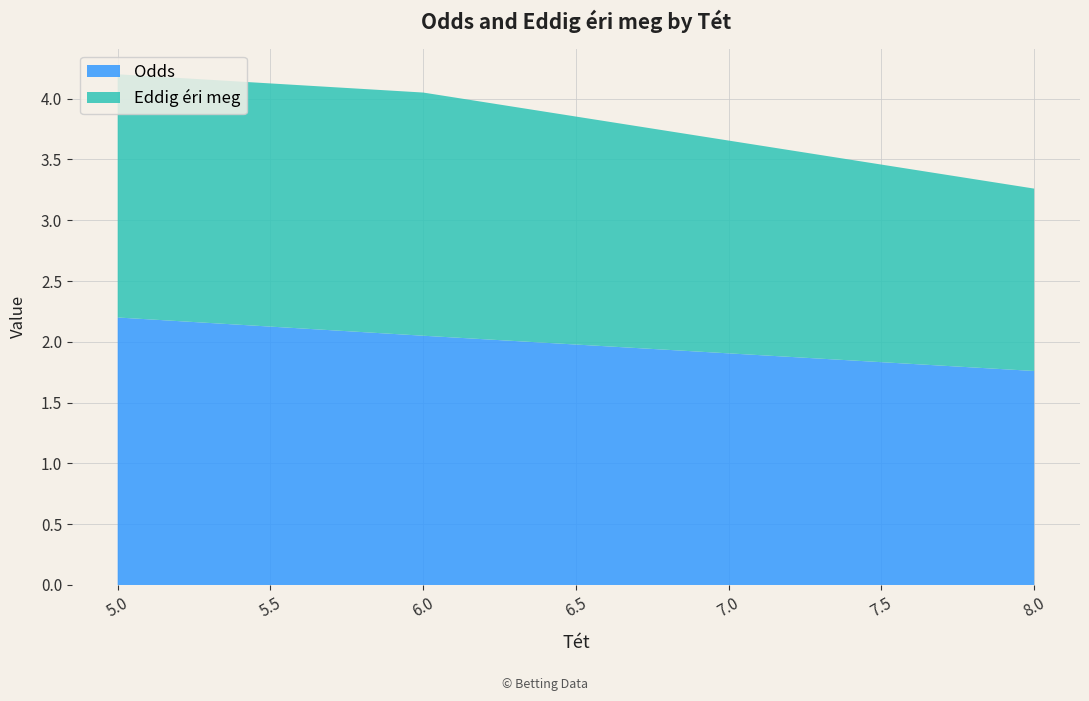

What is the total value across all series at 5.0?

4.2